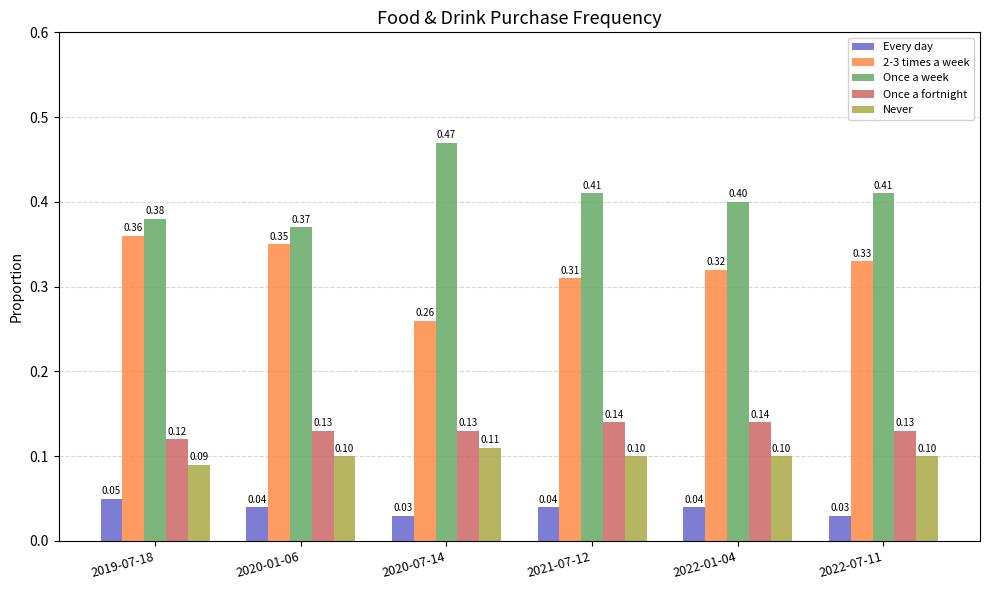

How many series are shown in this chart?

5